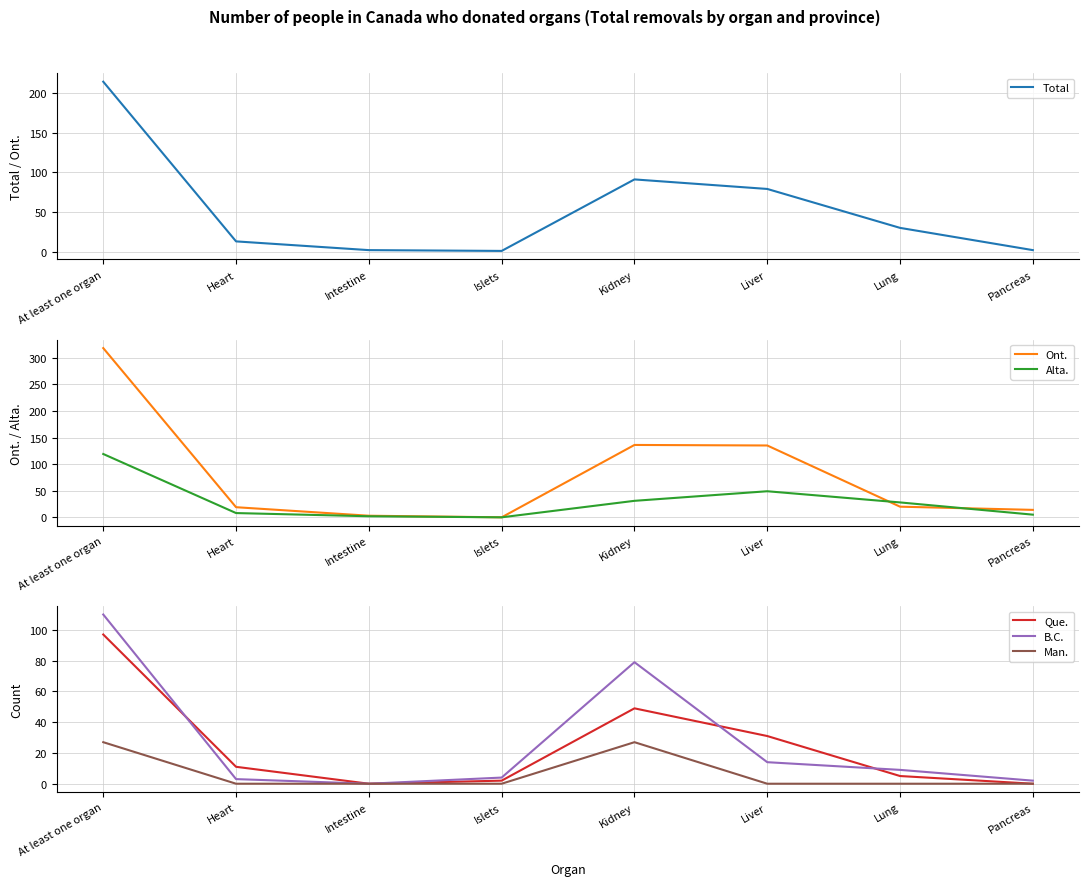

How many positive values does the Man. series have?

2